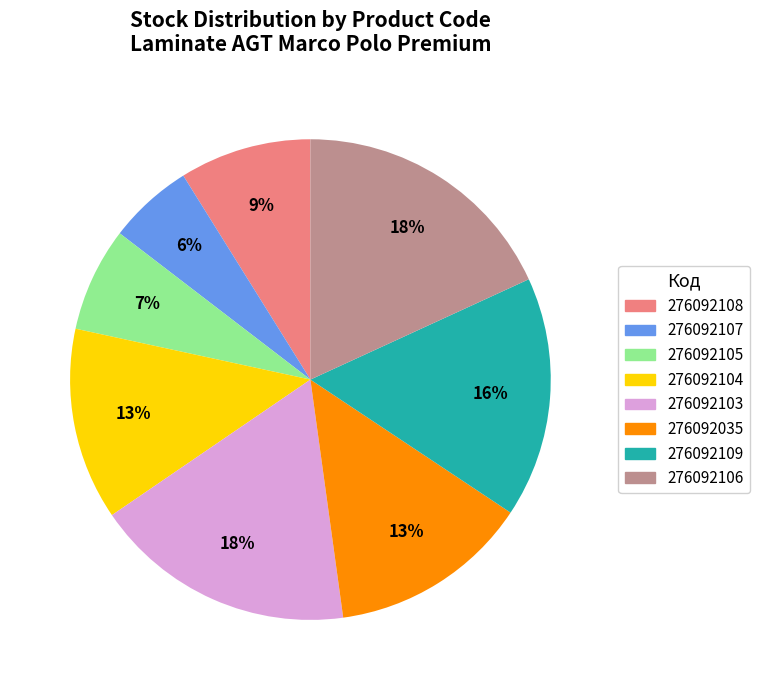

To the nearest percent, what is the difference between the 276092104 and 276092103 slice percentages?

5%